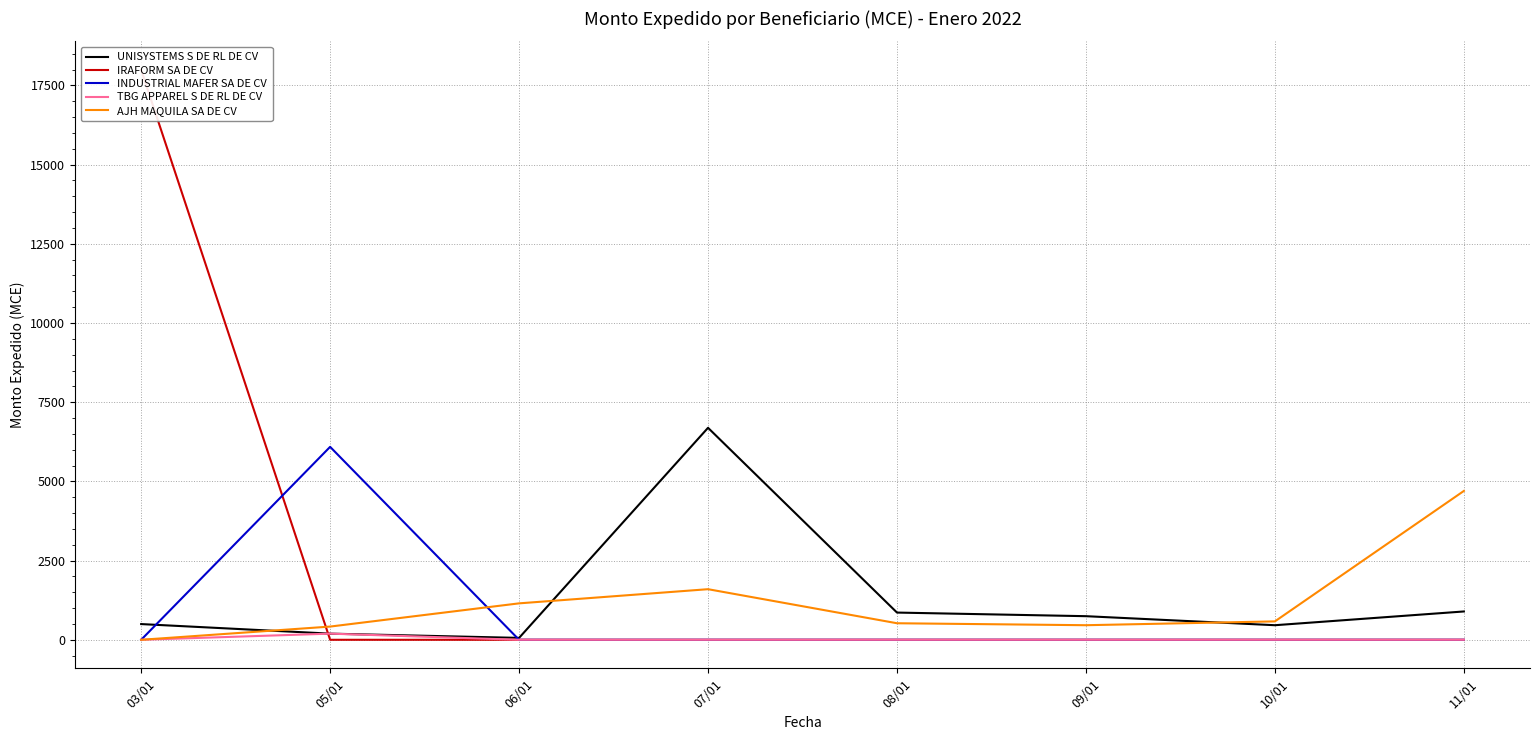

At which category is the sum across all series the highest?

03/01